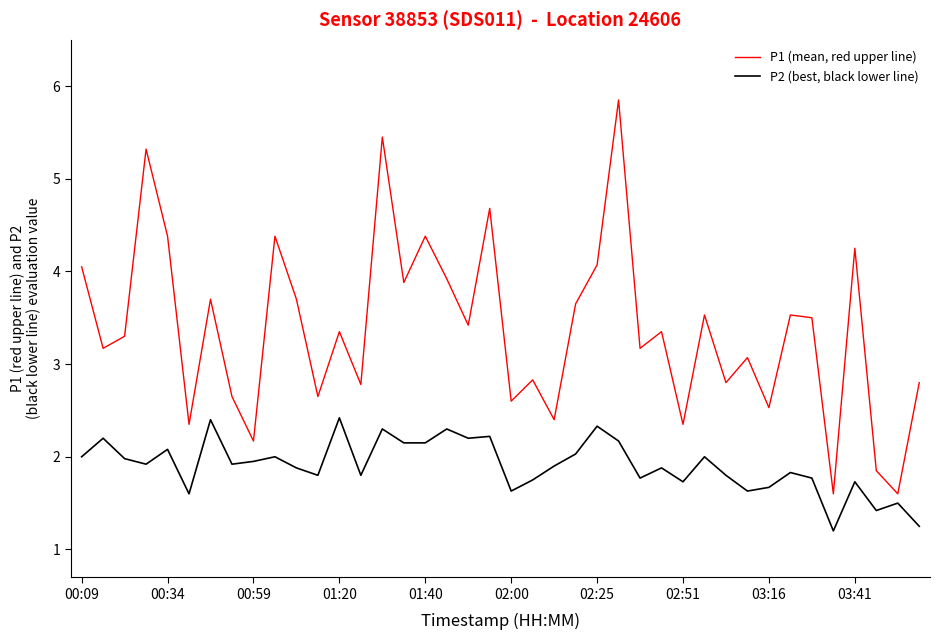

What is the lowest value of the P2 (best, black lower line) series?

1.2